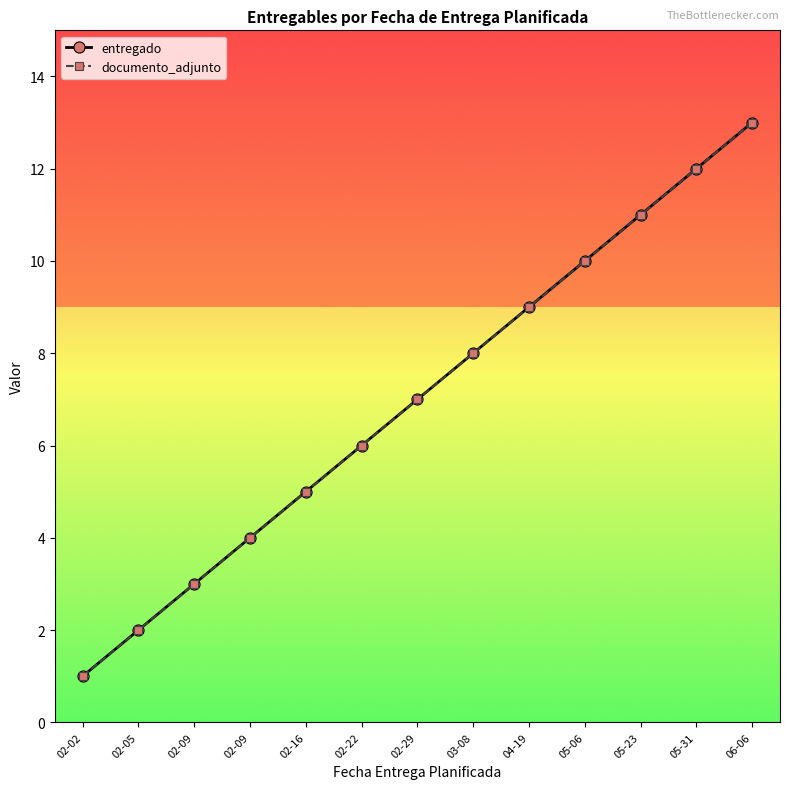

What is the sum of all documento_adjunto values?

91